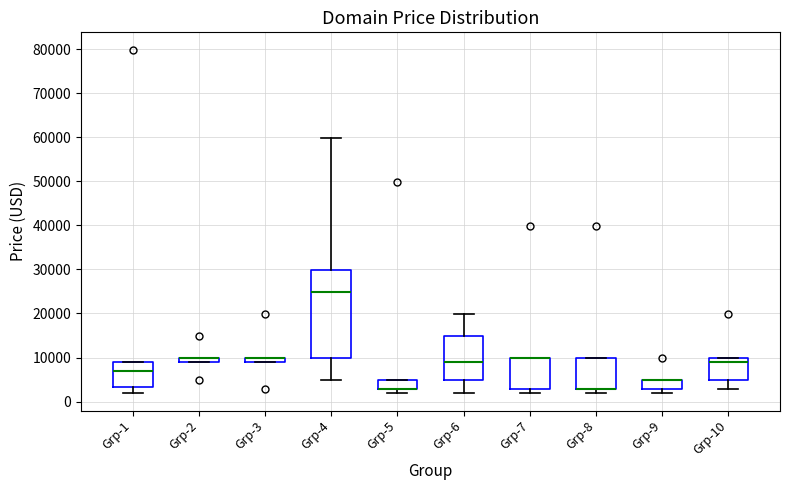

Which box is the tallest, from its lower edge to its upper edge?

Grp-4